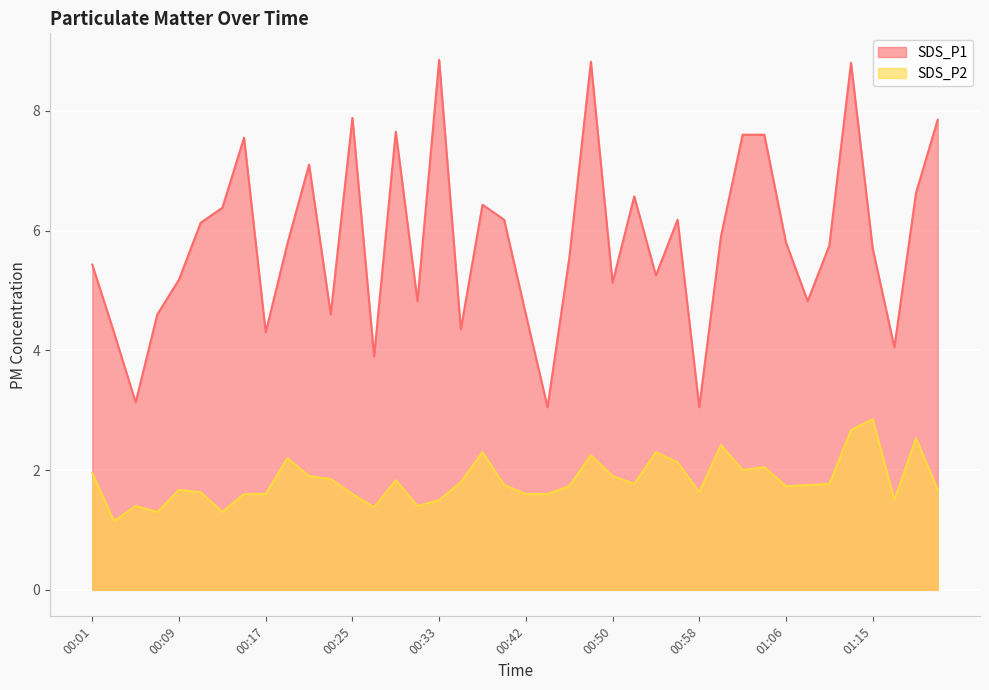

What is the label of the 20th point from the right?

00:42